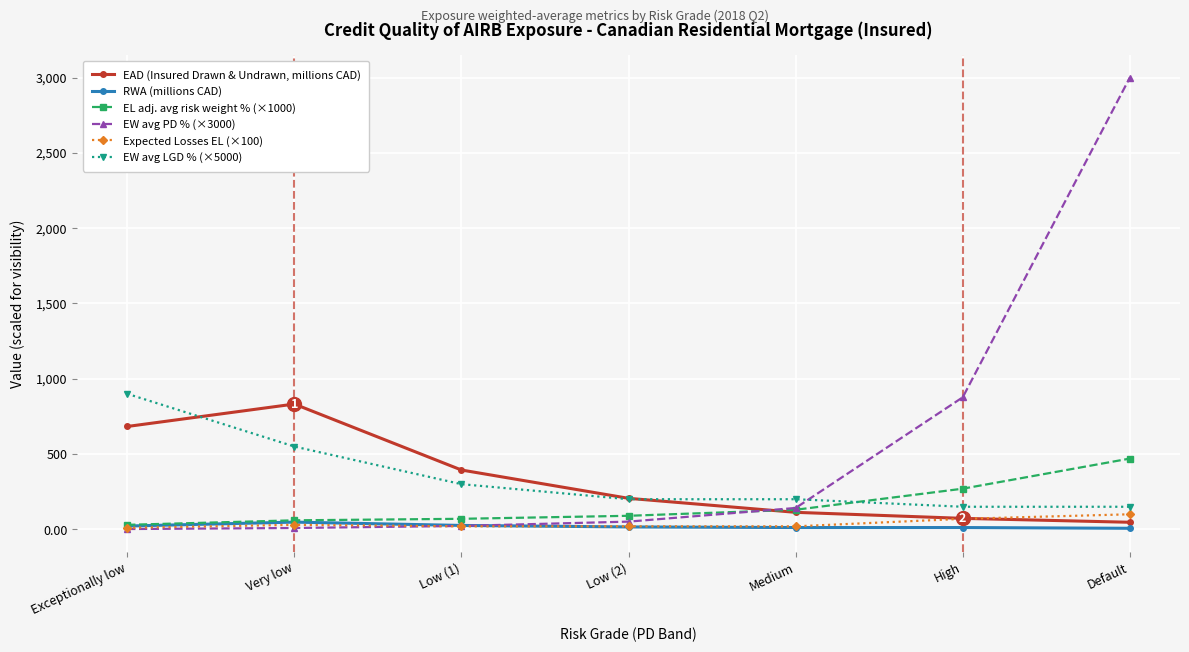

Which series has the largest total across all categories?

EW avg PD % (×3000)